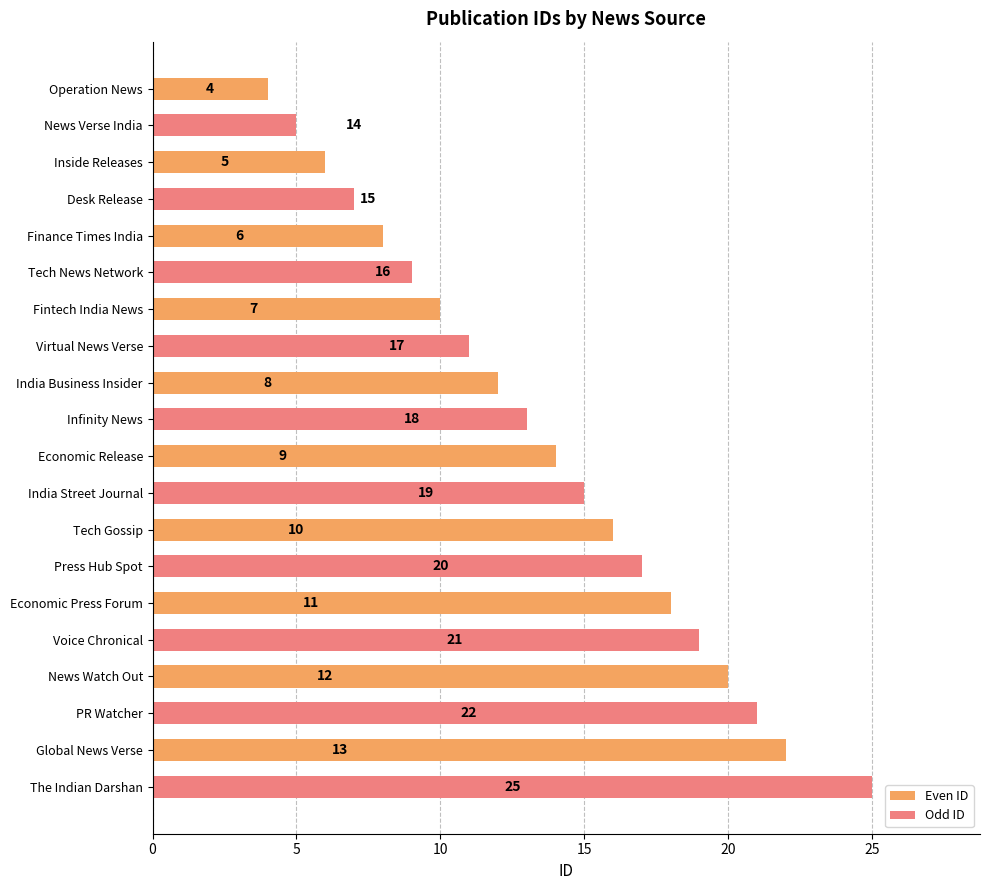

Which series has the widest spread of values?

Odd ID